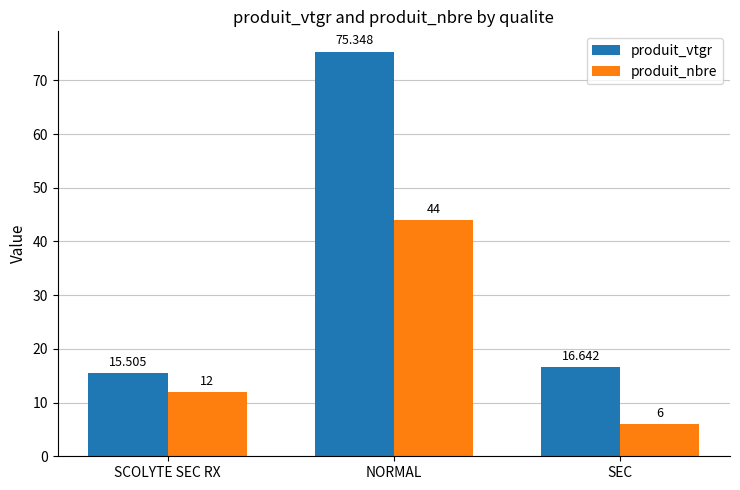

Count the produit_nbre values in the range 6 to 44.

3